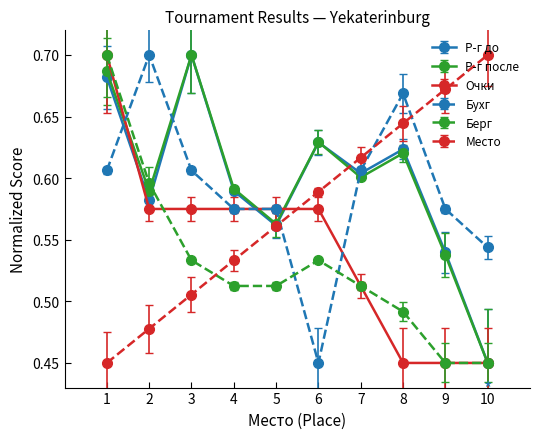

At which label does Место reach its peak?

10